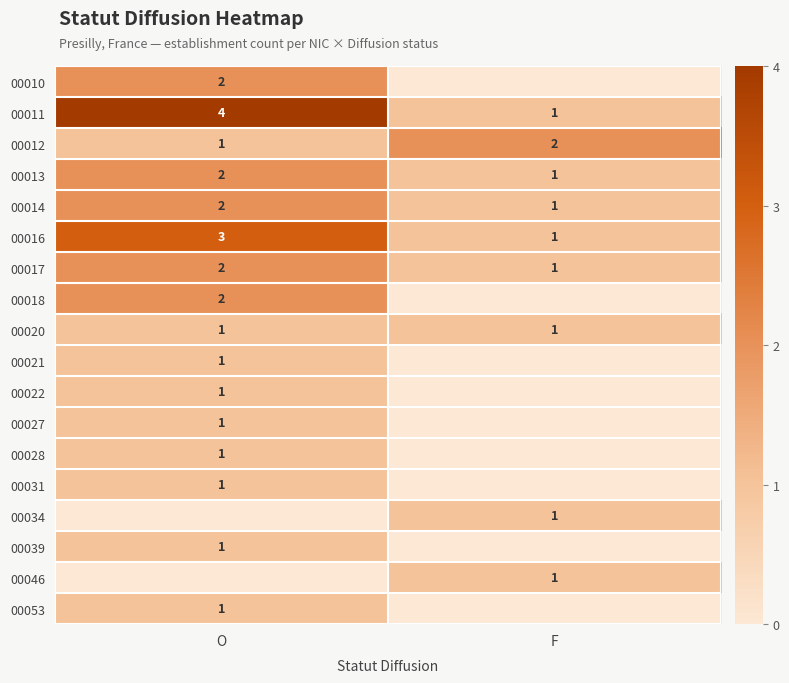

How many values in 00010 are above zero?

1